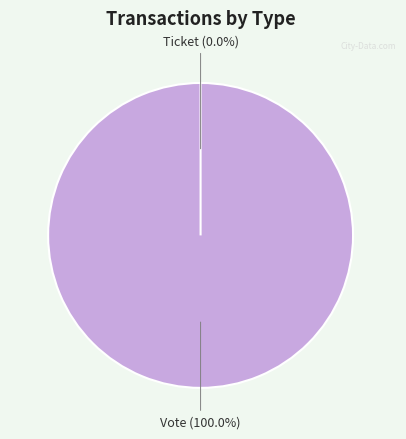

What is the total percentage of Vote and Ticket?

100.0%